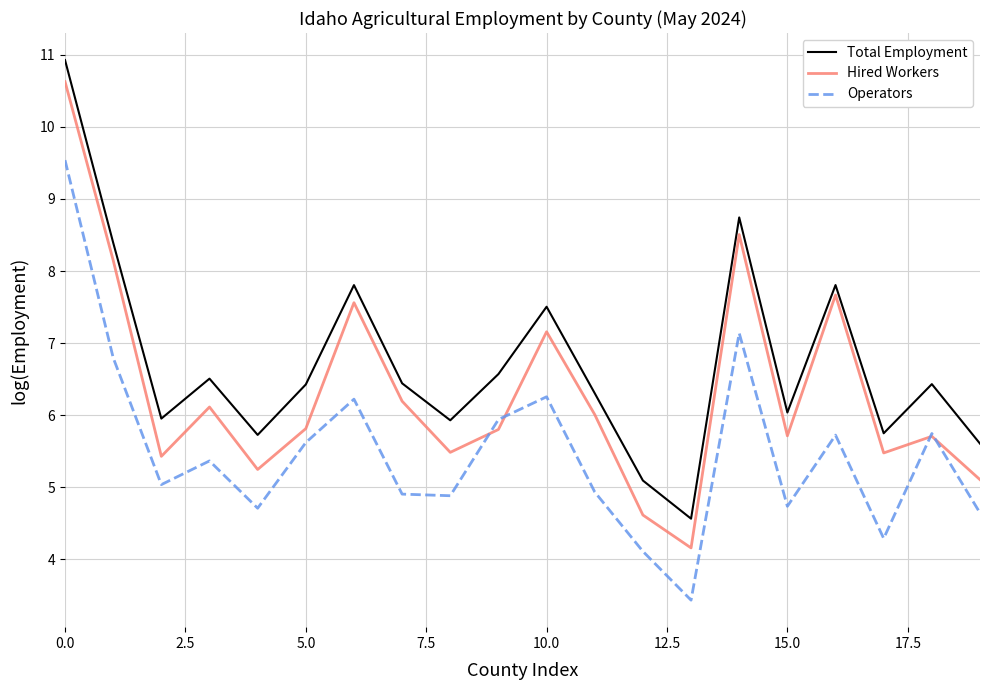

How many series are shown in this chart?

3